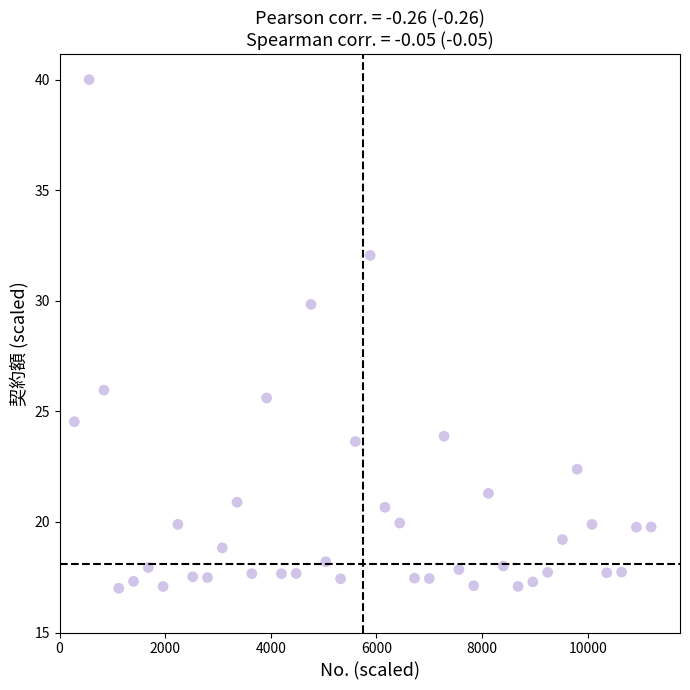

What is the range of X values (max minus min)?

10920.0